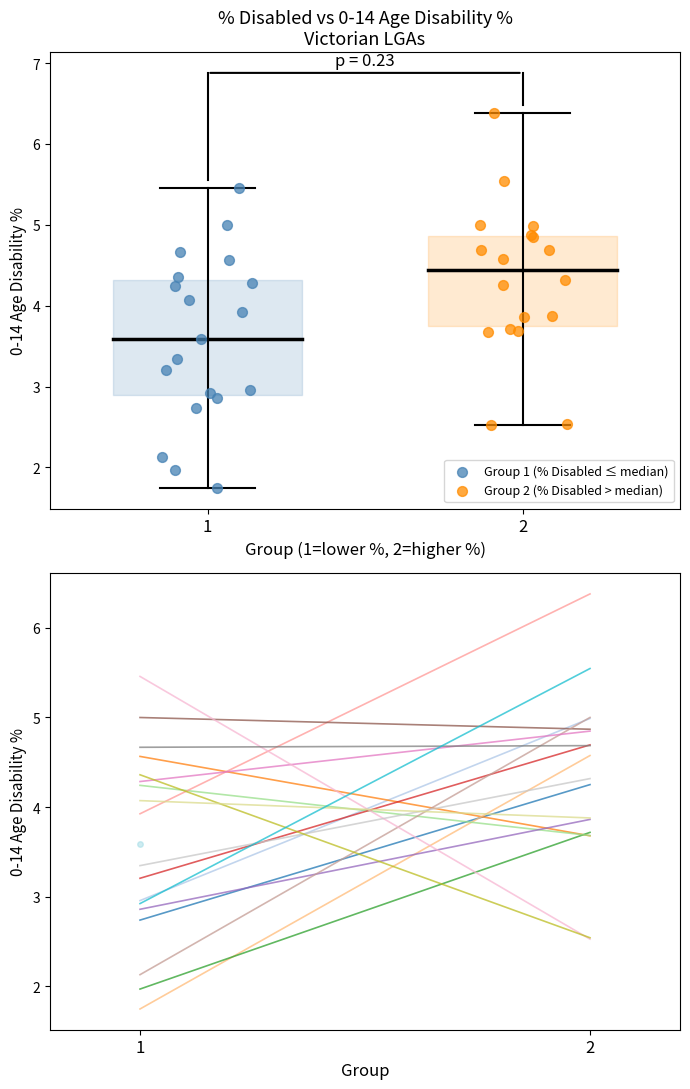

Which series contains the highest Y value?

Group 2 (% Disabled > median)